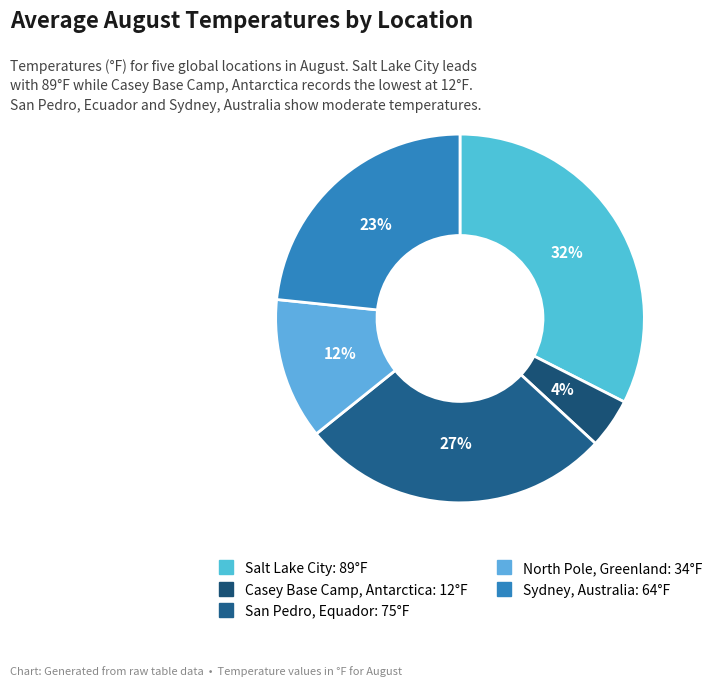

Rank the categories by value from highest to lowest.

Salt Lake City, San Pedro, Equador, Sydney, Australia, North Pole, Greenland, Casey Base Camp, Antarctica